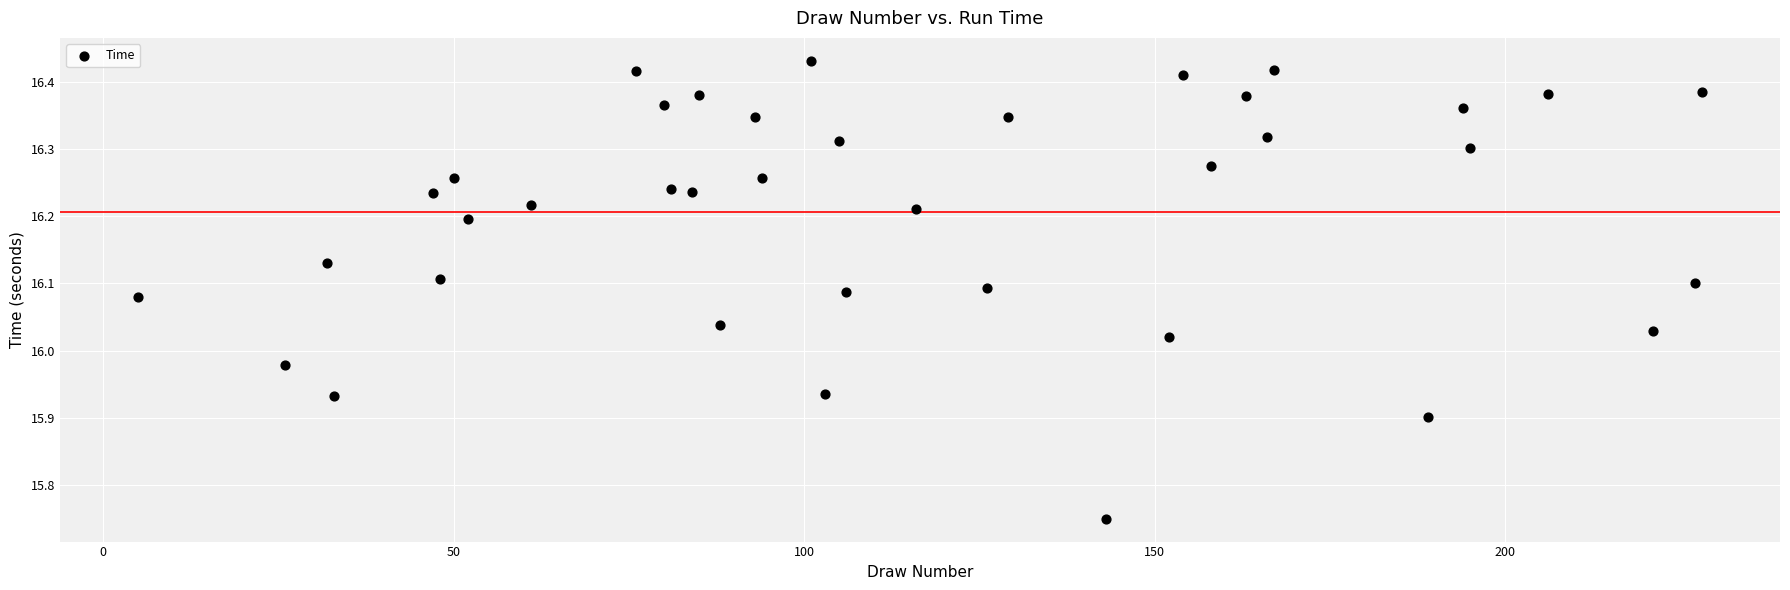

What is the range of Y values (max minus min)?

0.7